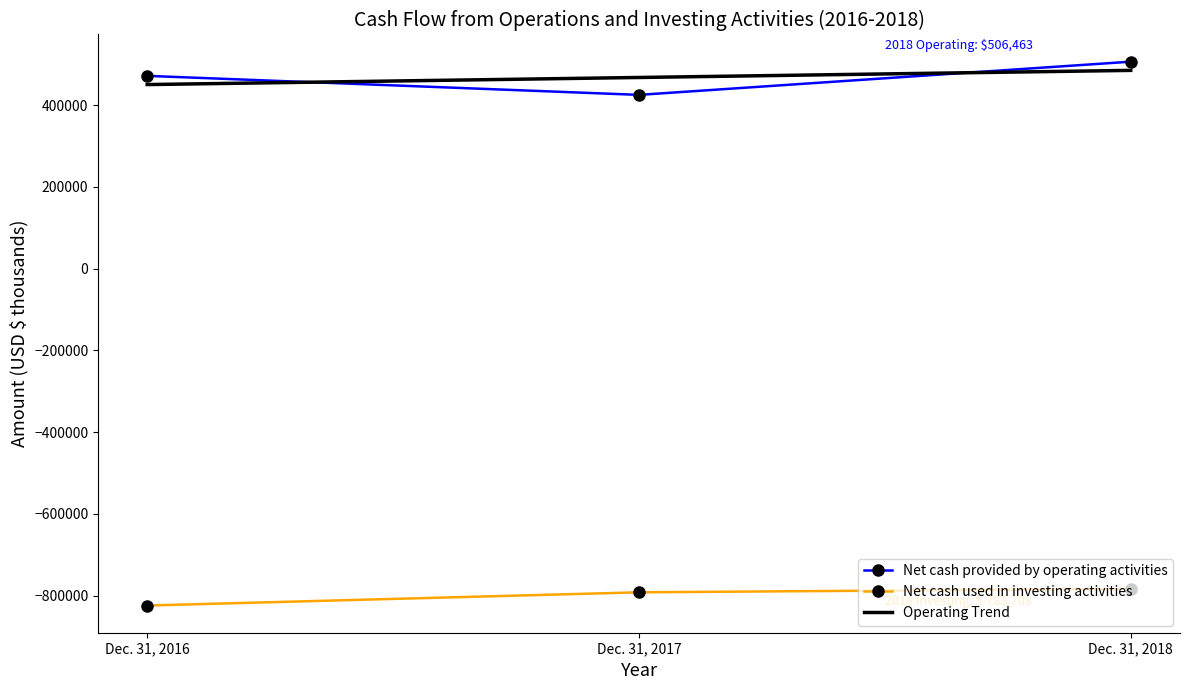

What is the minimum value for Net cash provided by operating activities?

425240